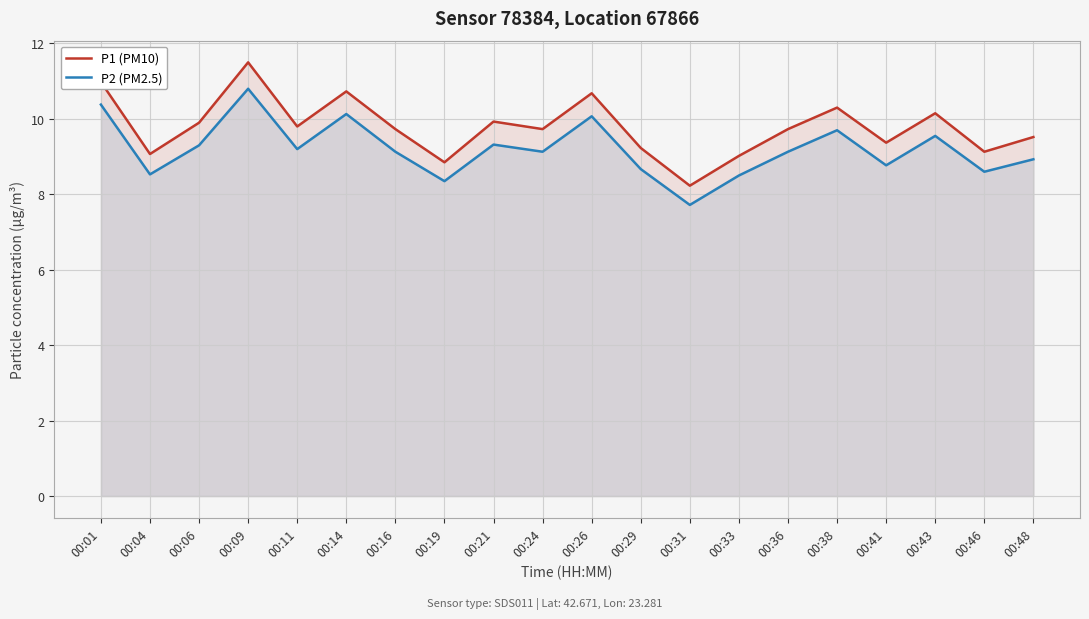

At which label does P1 (PM10) first exceed 9?

00:01